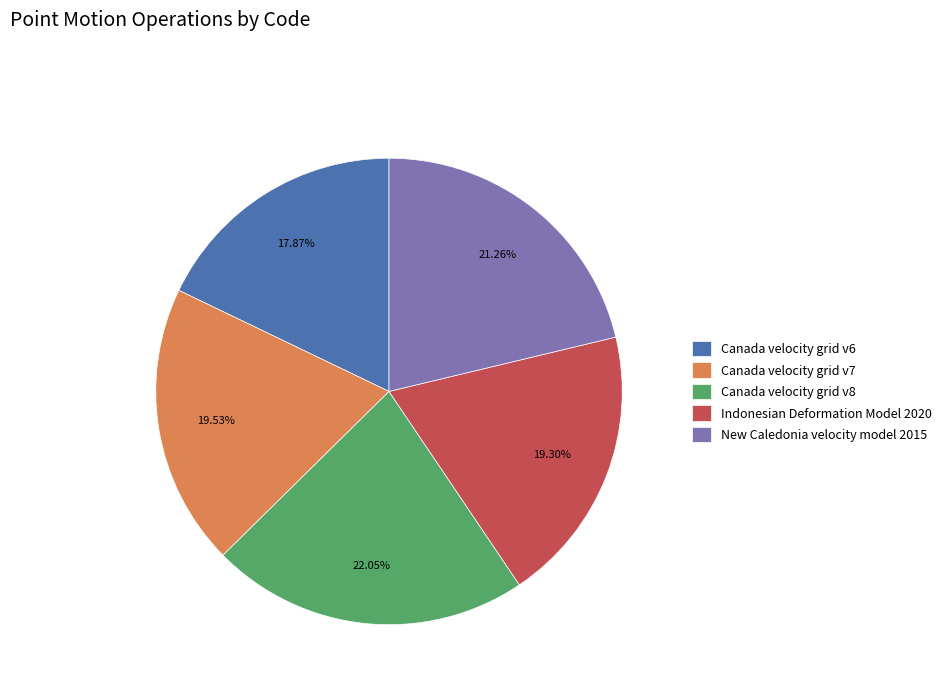

True or false: Canada velocity grid v6 accounts for 3% of the total.

False